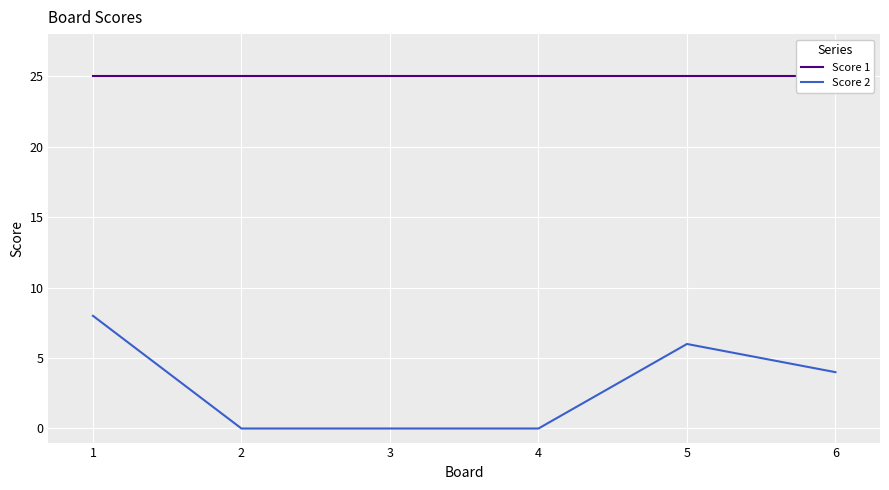

True or false: Score 1 and Score 2 intersect in this chart.

False